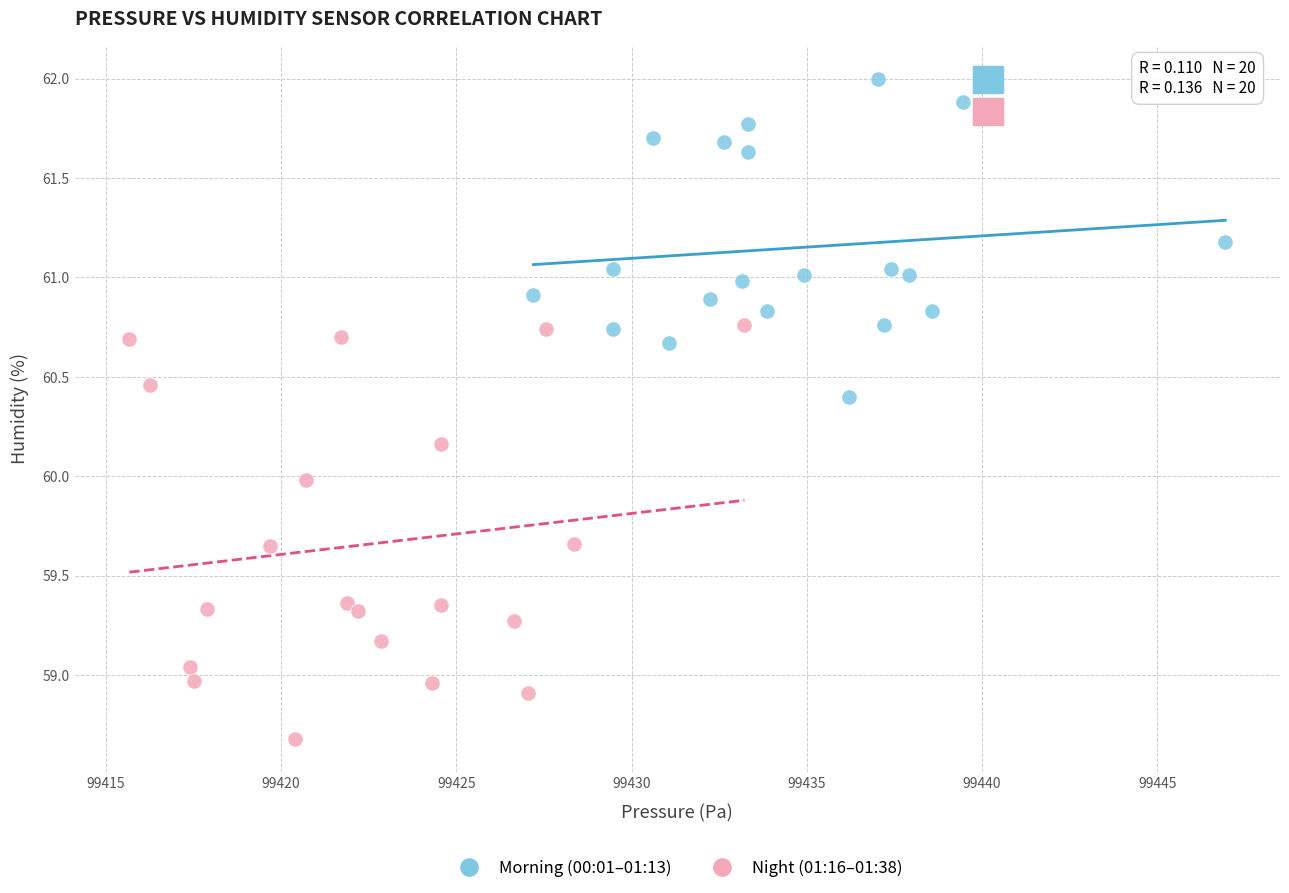

Which series has the widest spread of Y values?

Night (01:16–01:38)